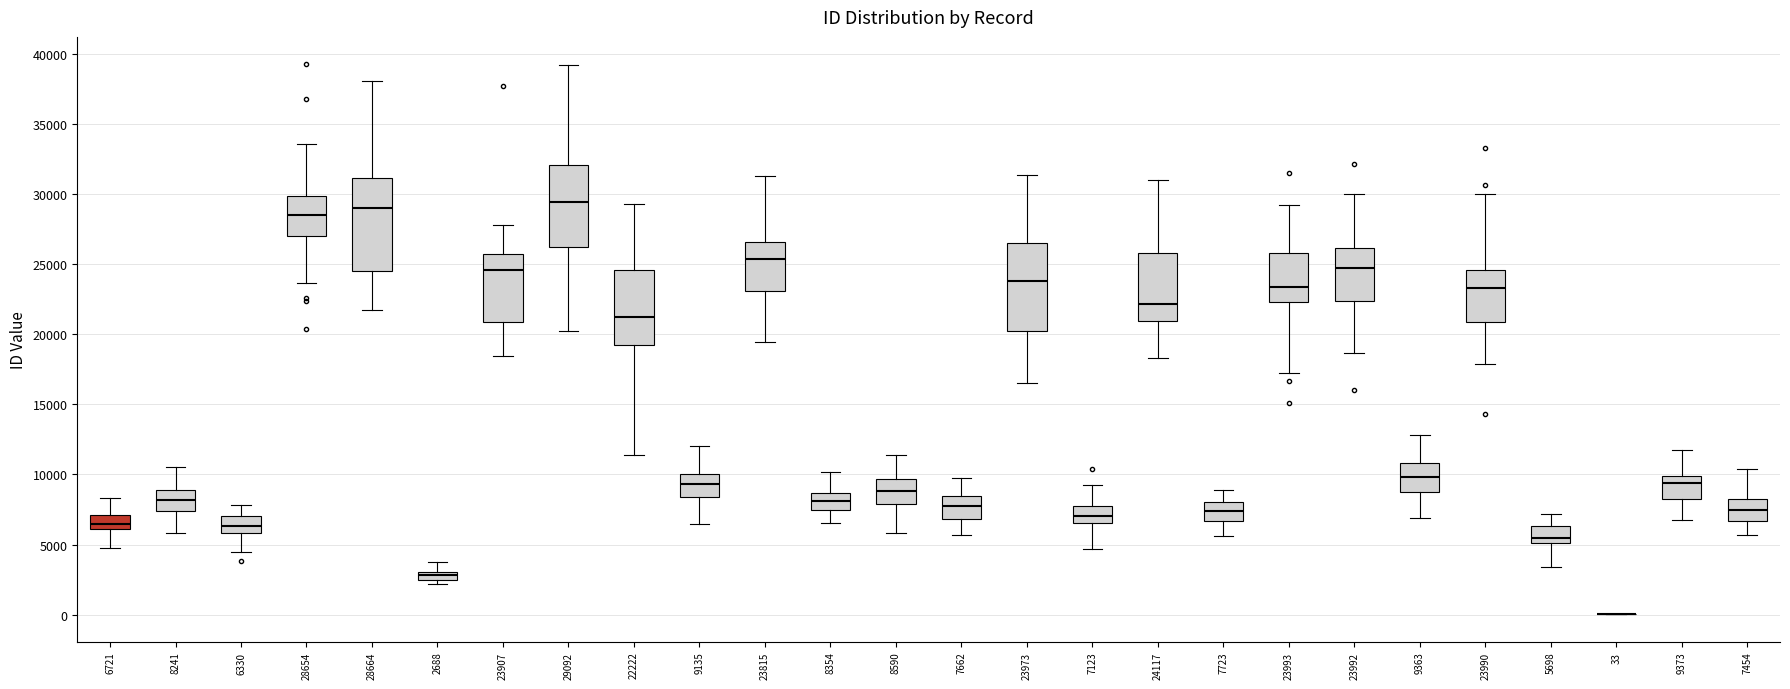

Where is the upper edge of the box at x = 2688 on the y-axis? The values are not printed on the chart, so give them approximately, as read against the axis.

3000